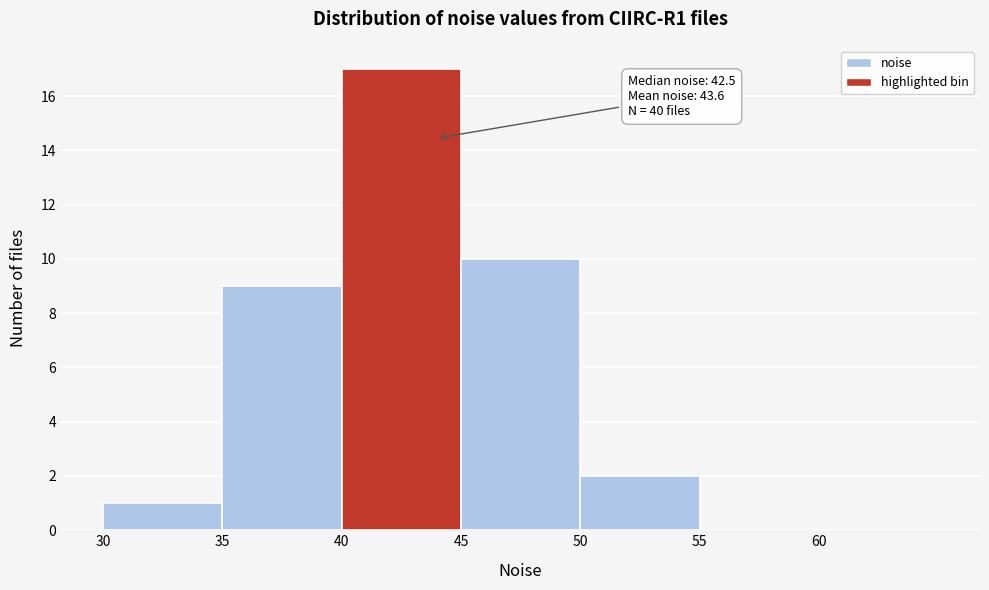

Over which range of the x-axis is the bar tallest?

40 to 45